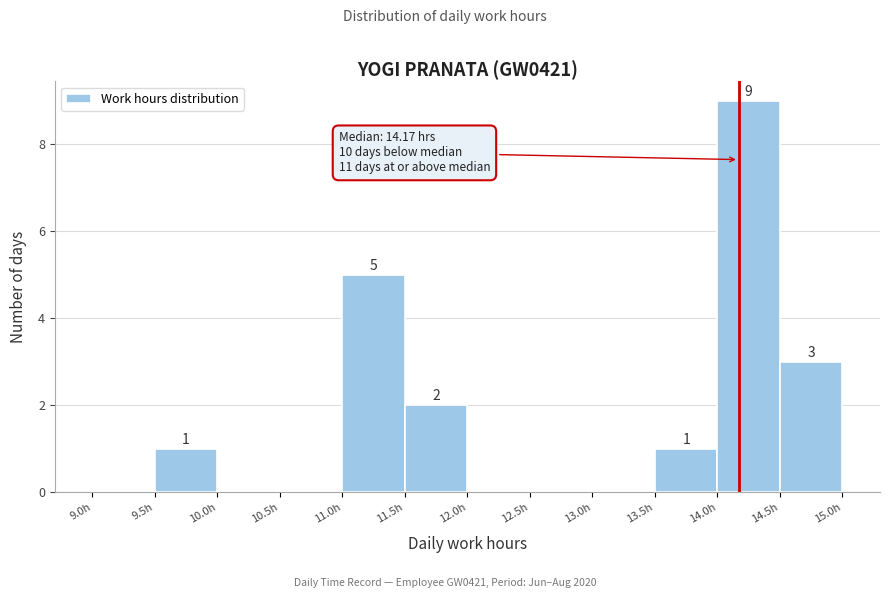

Over which range of the x-axis is the bar tallest?

14.0 to 14.5